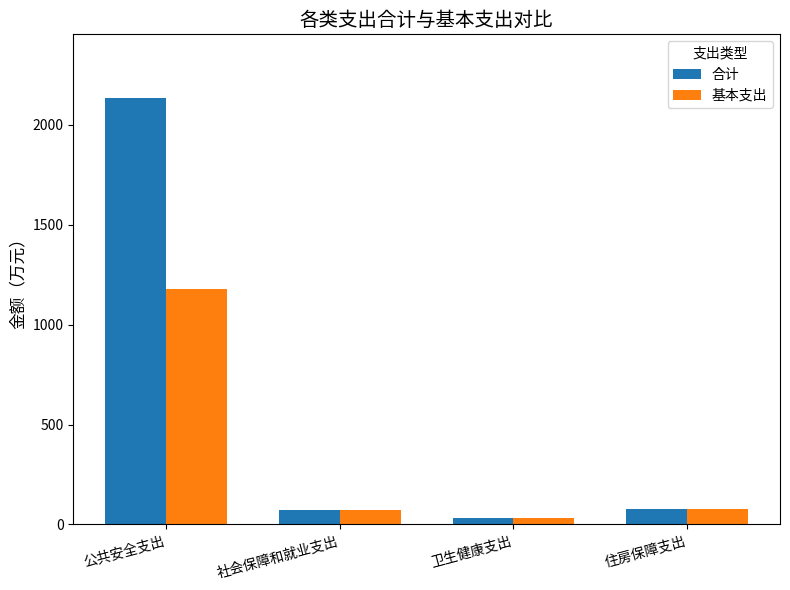

List the series in order of their overall mean, lowest first.

基本支出, 合计